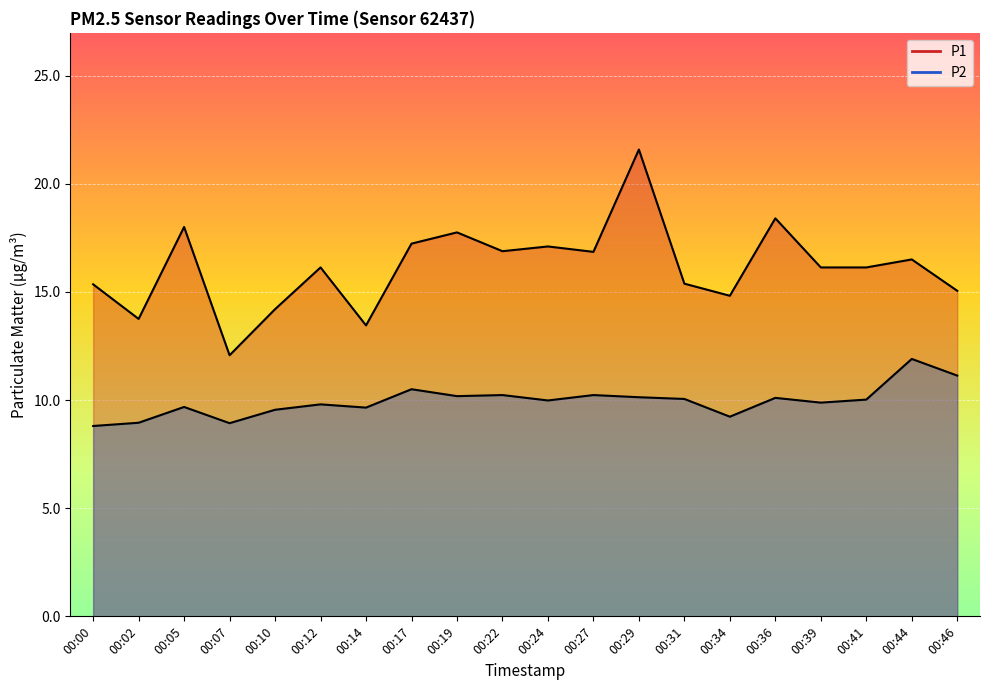

What is the difference between the P2 line values at 00:14 and 00:36?

0.4